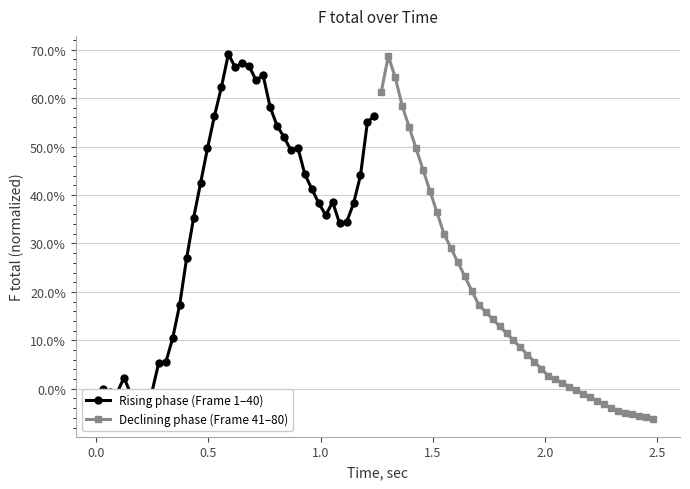

Which series has the widest spread of values?

Declining phase (Frame 41–80)